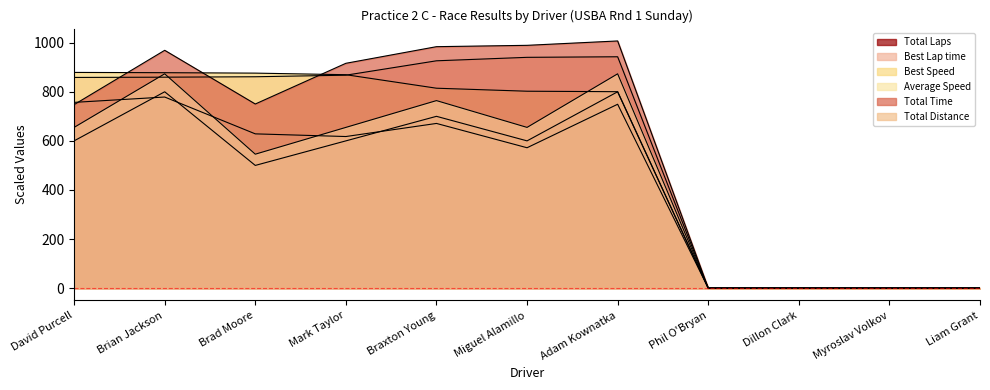

Which series has the widest spread of values?

Total Time